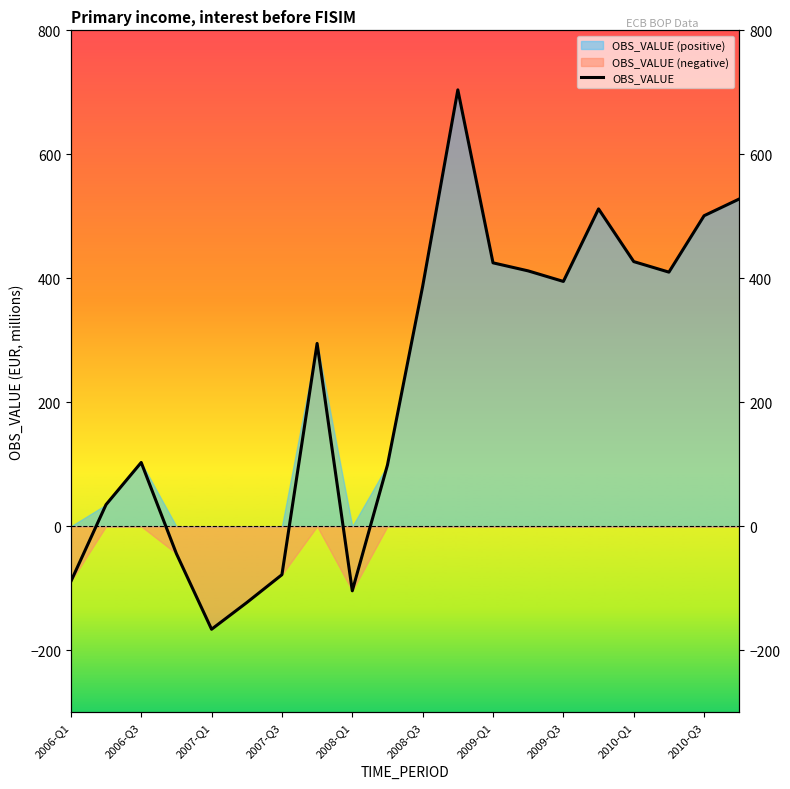

Does the chart have visible grid lines?

No